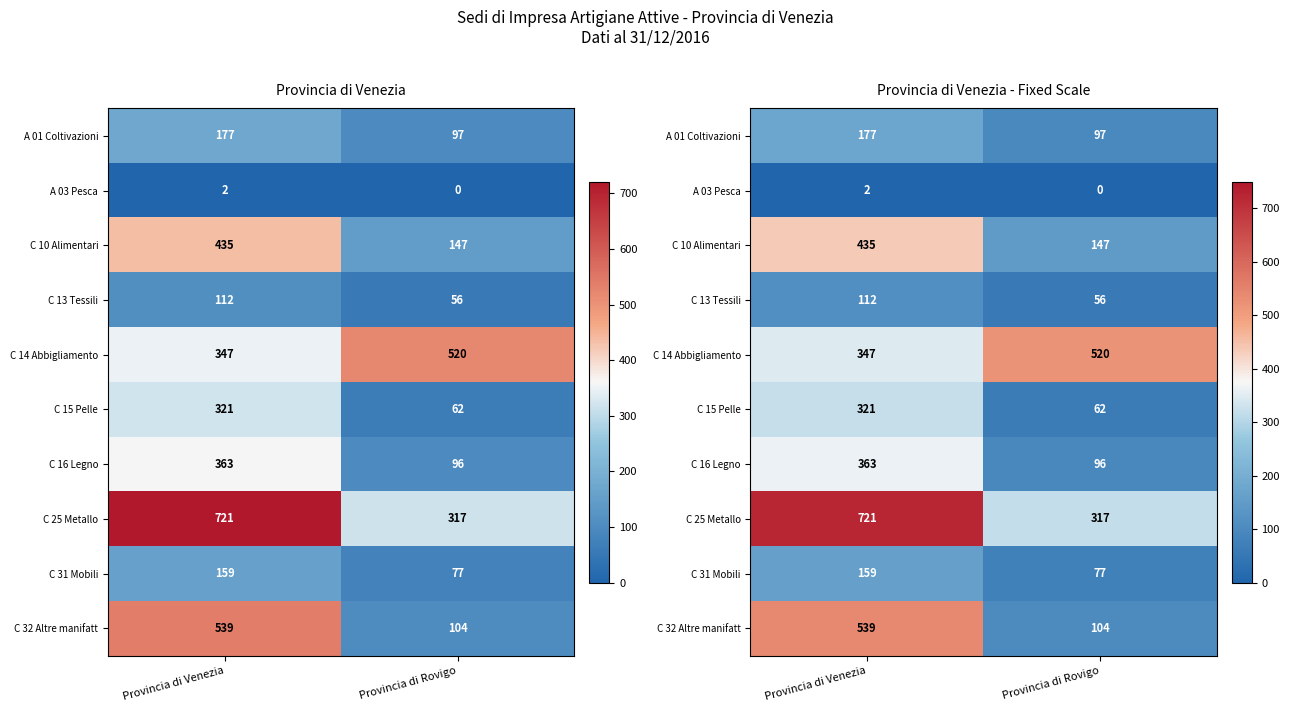

True or false: C 14 Abbigliamento has a value of 550 at Provincia di Venezia.

False